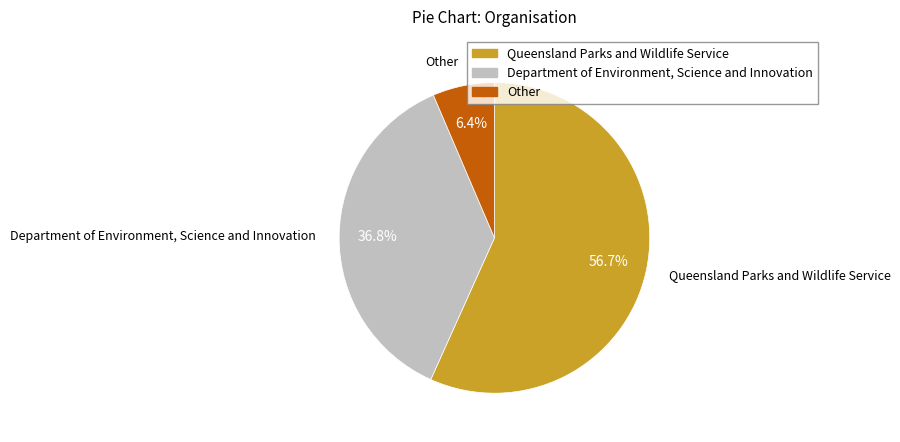

True or false: Queensland Parks and Wildlife Service accounts for 57% of the total.

True